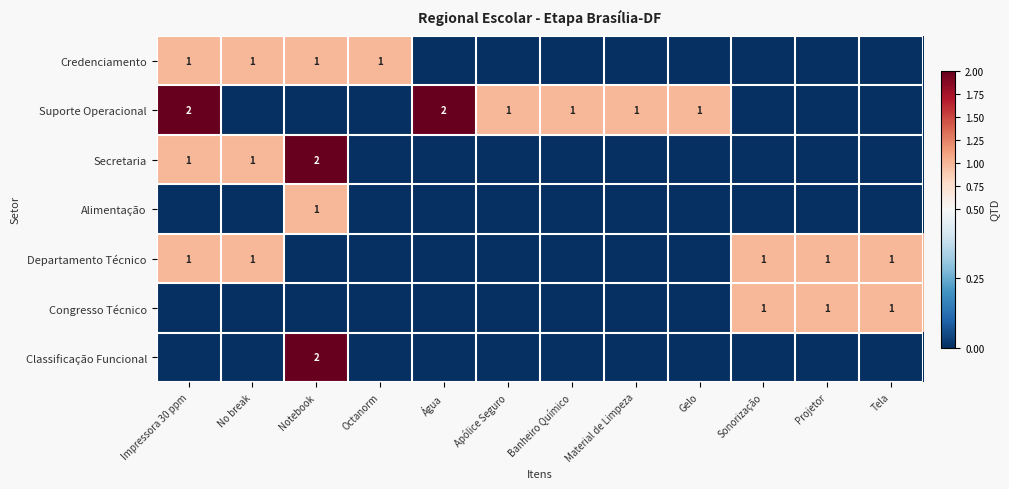

The Secretaria series shows 2 at No break. True or false?

False